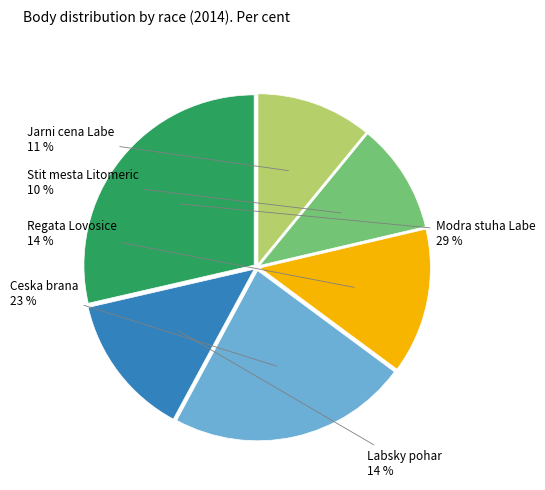

To the nearest percent, what is the average slice percentage?

17%